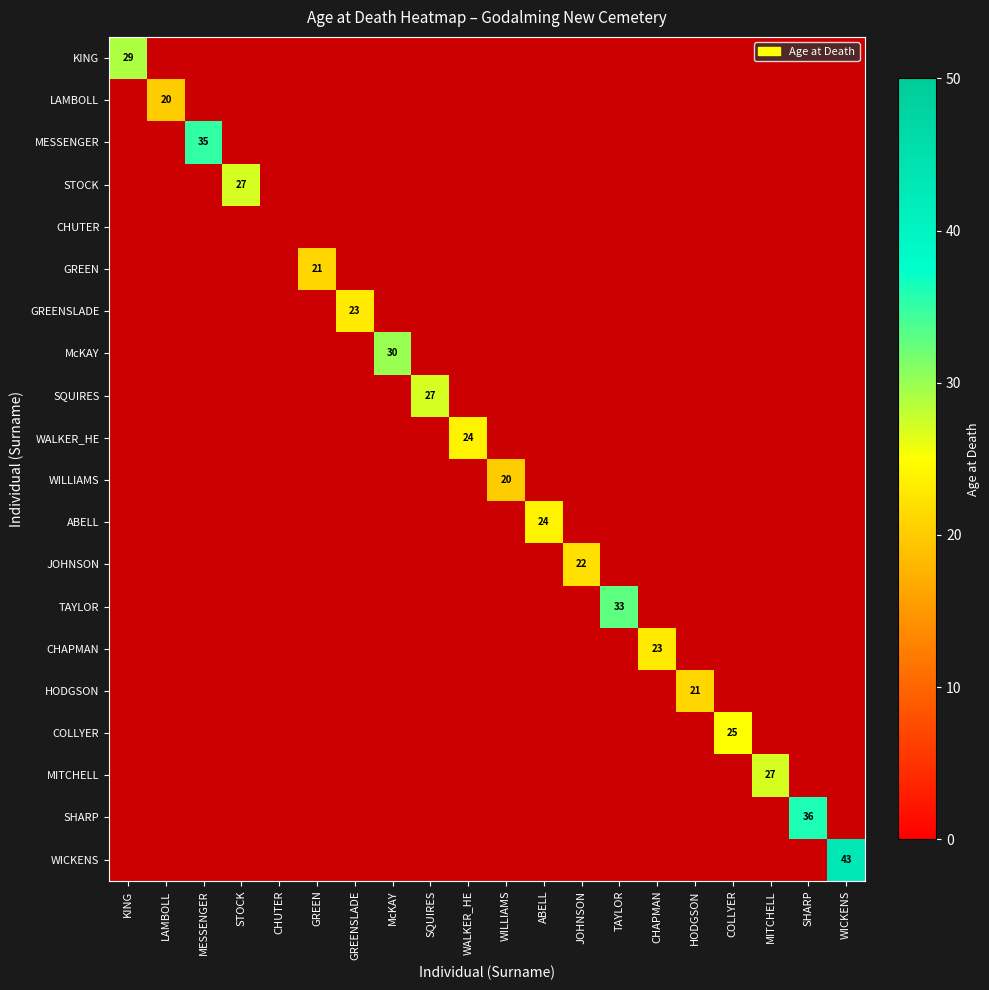

What is the maximum value shown in the chart?

43